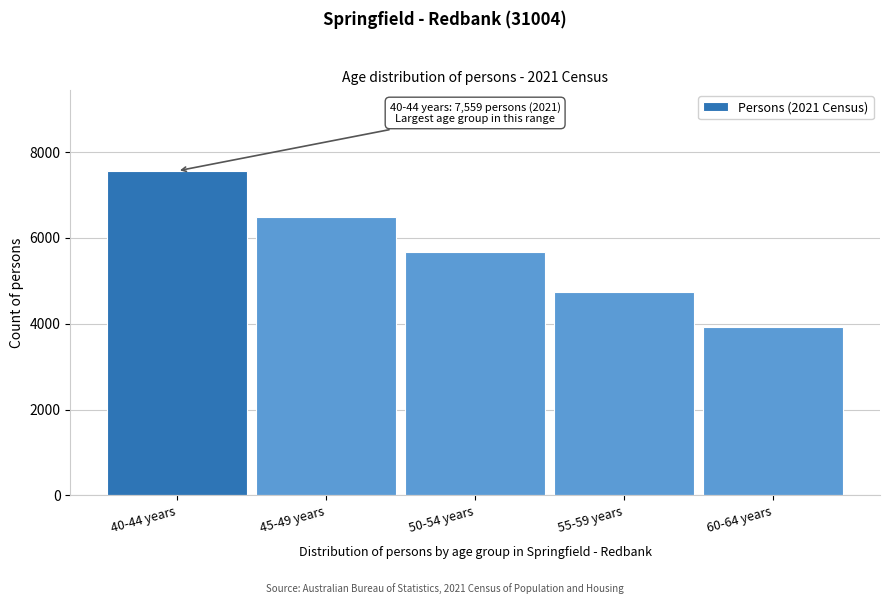

Reading right to left, list all the values displayed in this chart.

60-64 years=3918	55-59 years=4733	50-54 years=5662	45-49 years=6495	40-44 years=7559